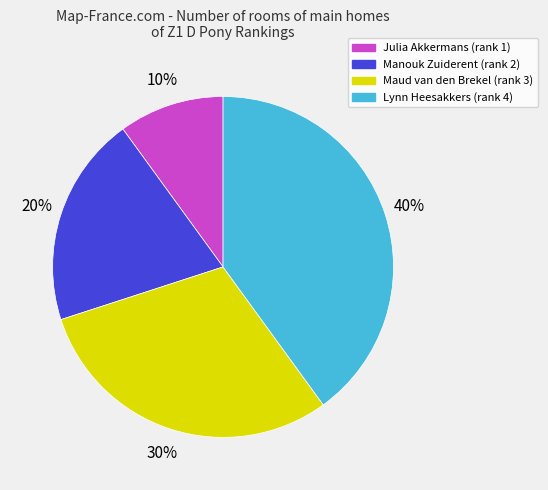

Rank the categories by value from lowest to highest.

Julia Akkermans, Manouk Zuiderent, Maud van den Brekel, Lynn Heesakkers